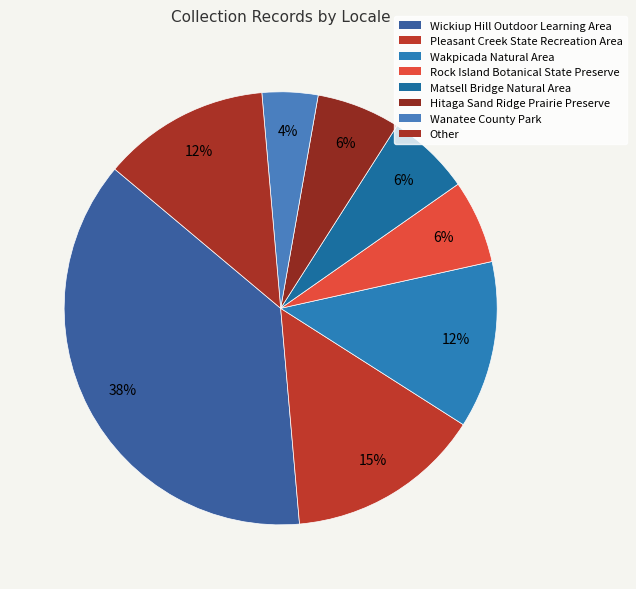

To the nearest percent, what percentage of the pie is Hitaga Sand Ridge Prairie Preserve?

6%